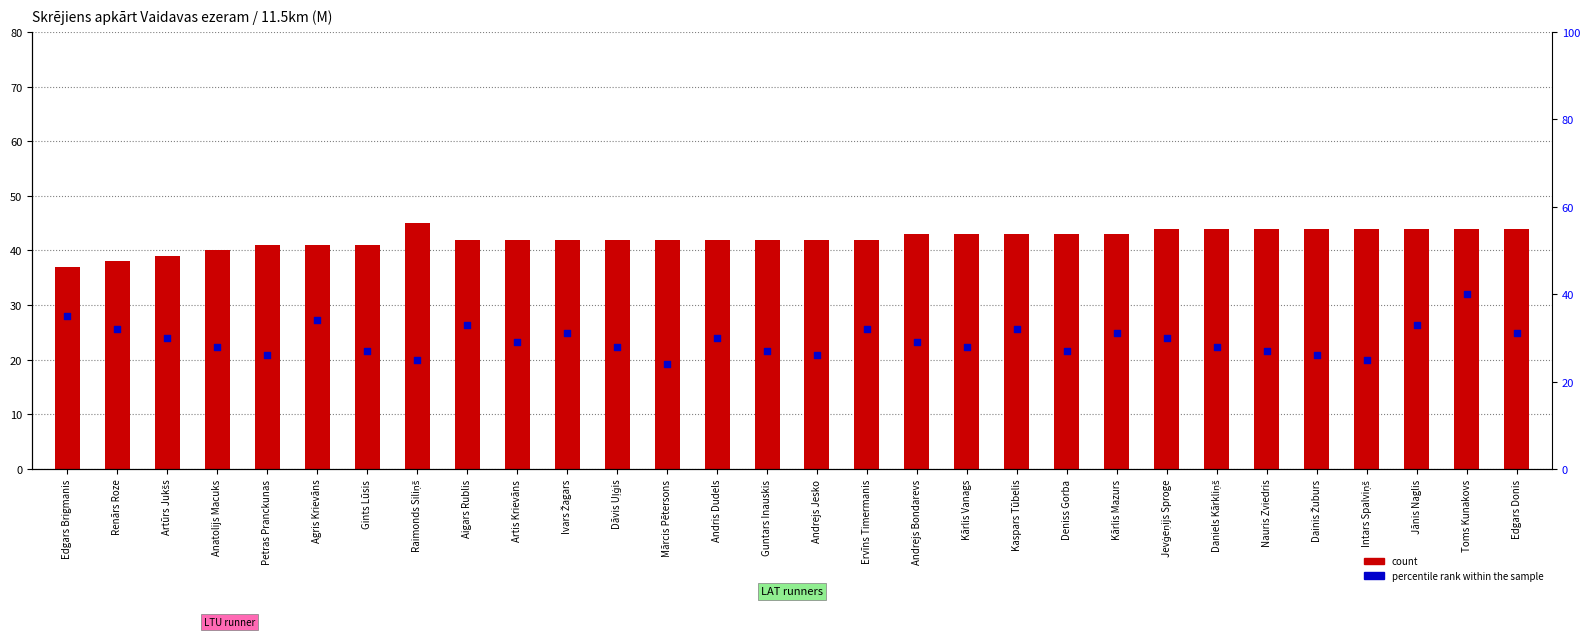

Which series has the largest Y range (max minus min)?

percentile rank within the sample